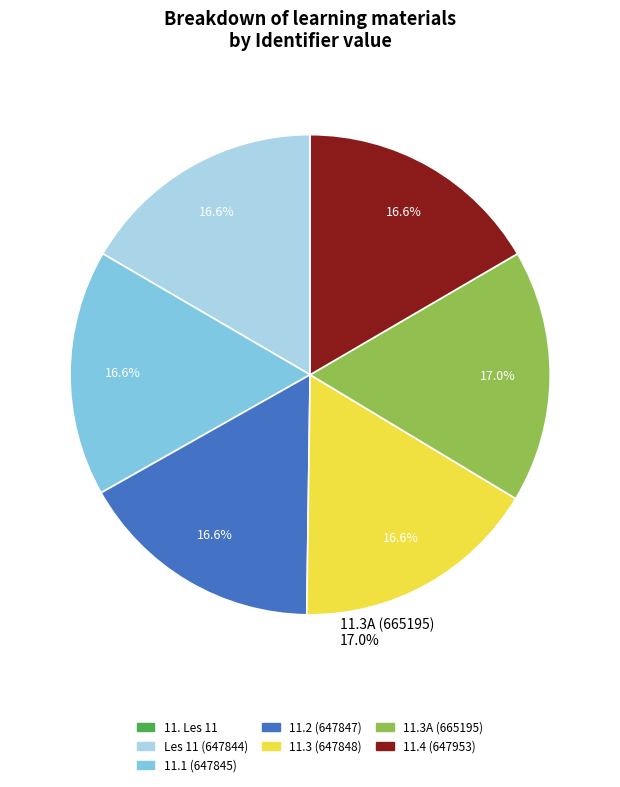

Approximately how many times larger is the value at Les 11 (647844) compared to 11.3 (647848)?

1.0